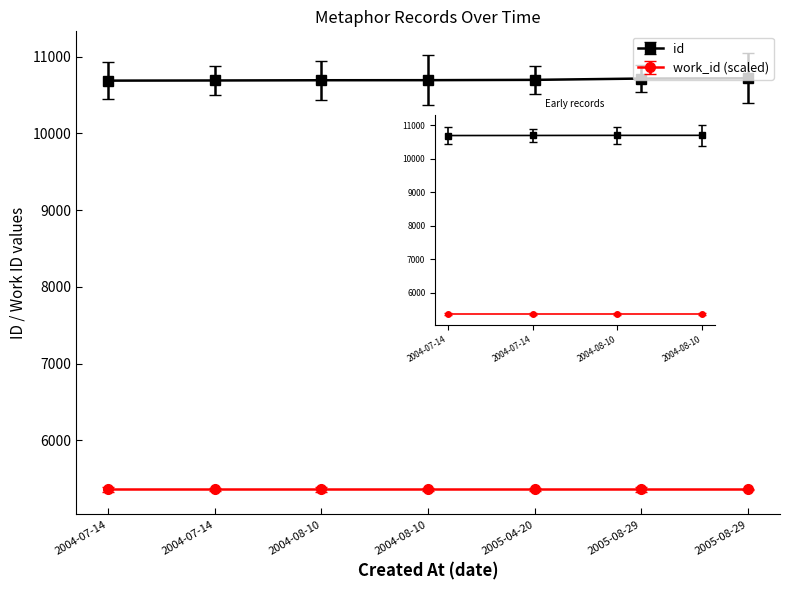

What is the label of the 2nd point from the right?

2005-08-29